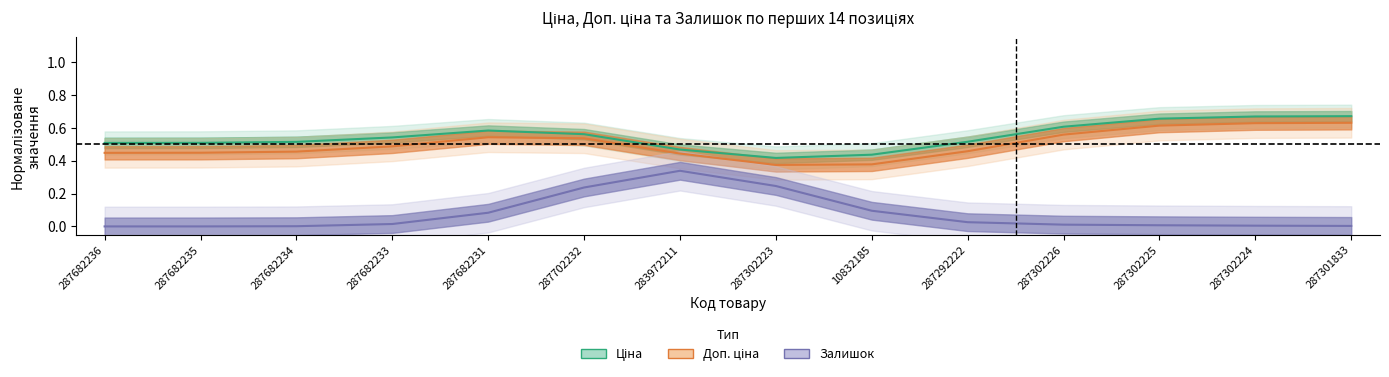

At which category is the sum across all series the highest?

287702232